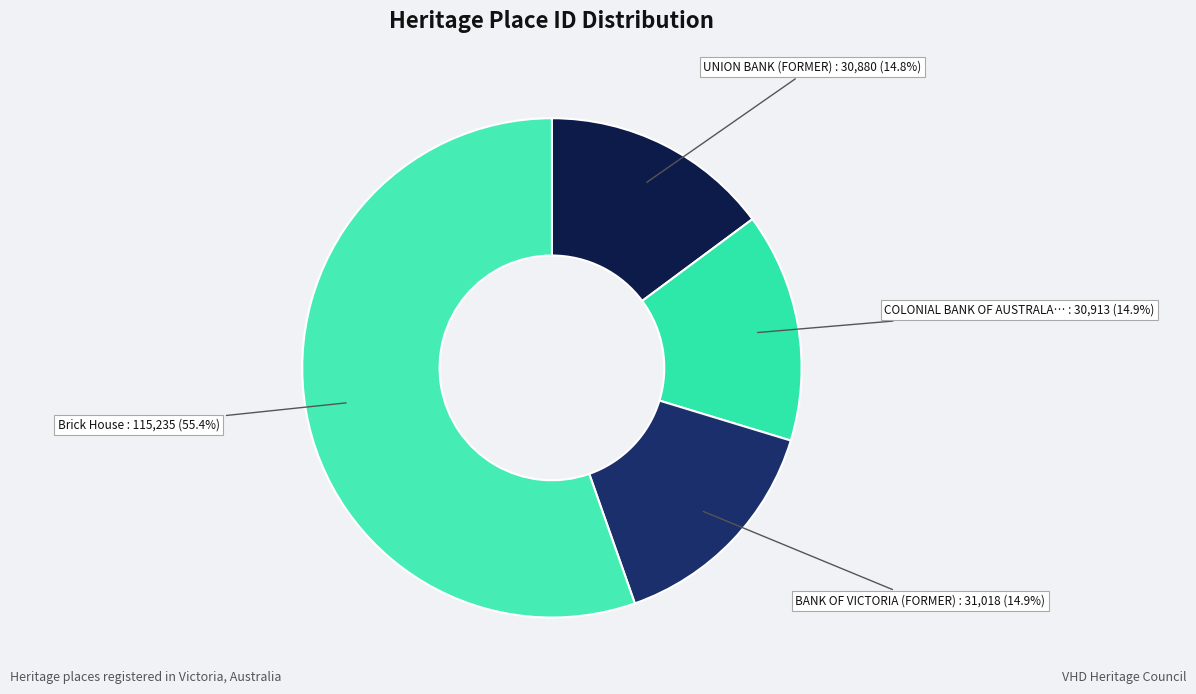

Which slice is the smallest?

UNION BANK (FORMER)